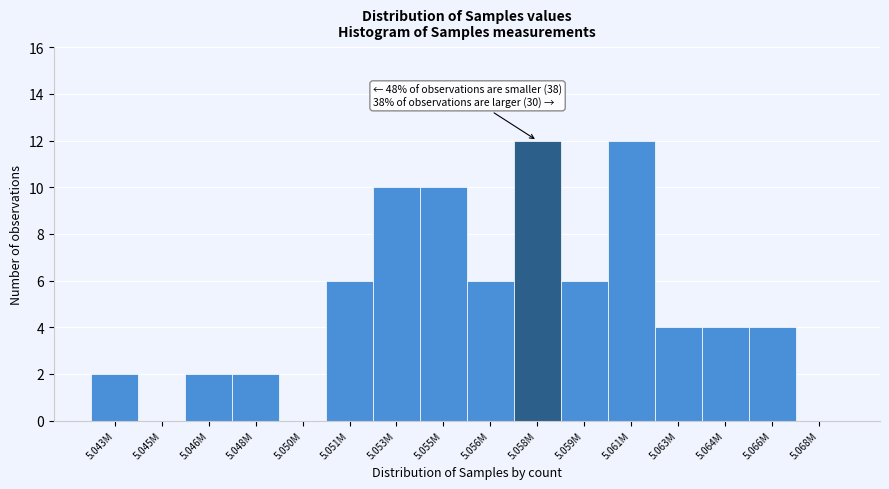

Reading left to right, what are all the values shown in this chart?

5.043M=2	5.045M=0	5.046M=2	5.048M=2	5.050M=0	5.051M=6	5.053M=10	5.055M=10	5.056M=6	5.058M=12	5.059M=6	5.061M=12	5.063M=4	5.064M=4	5.066M=4	5.068M=0